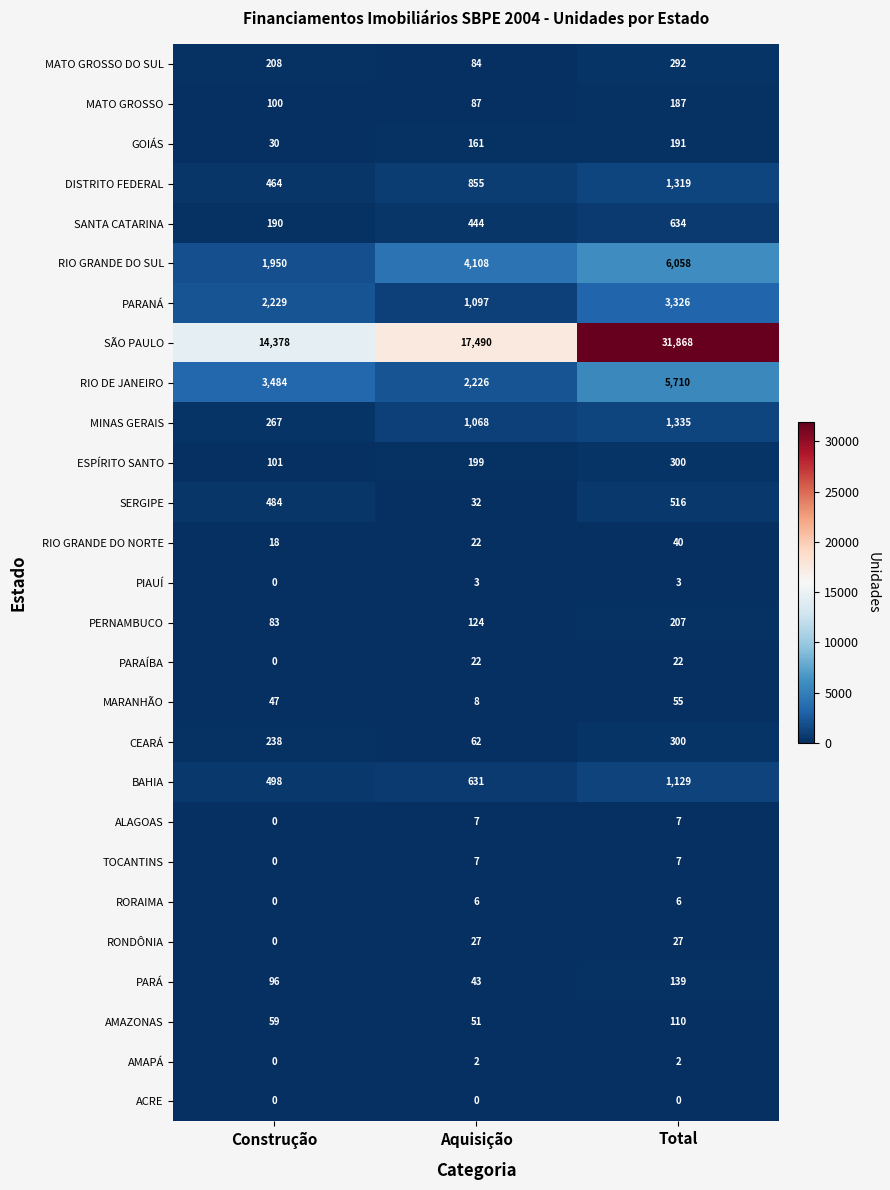

The value of SÃO PAULO at Total is 47890. True or false?

False